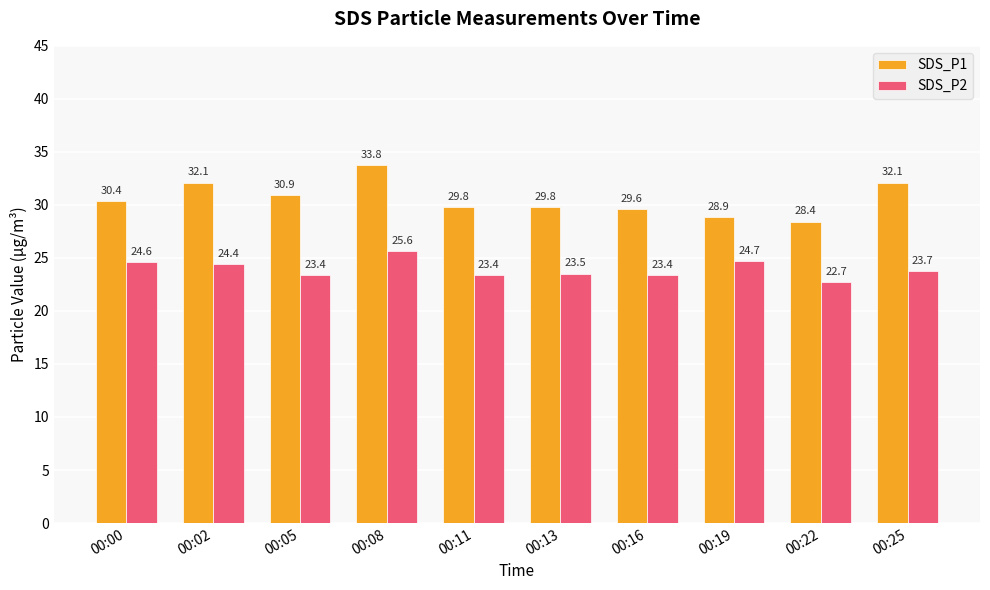

Where is SDS_P1 nearest to the value 31?

00:05